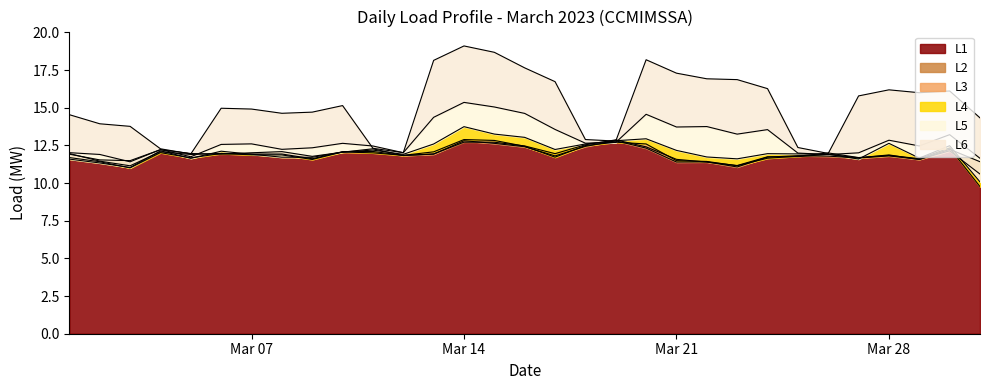

How many lines are shown in the chart?

6